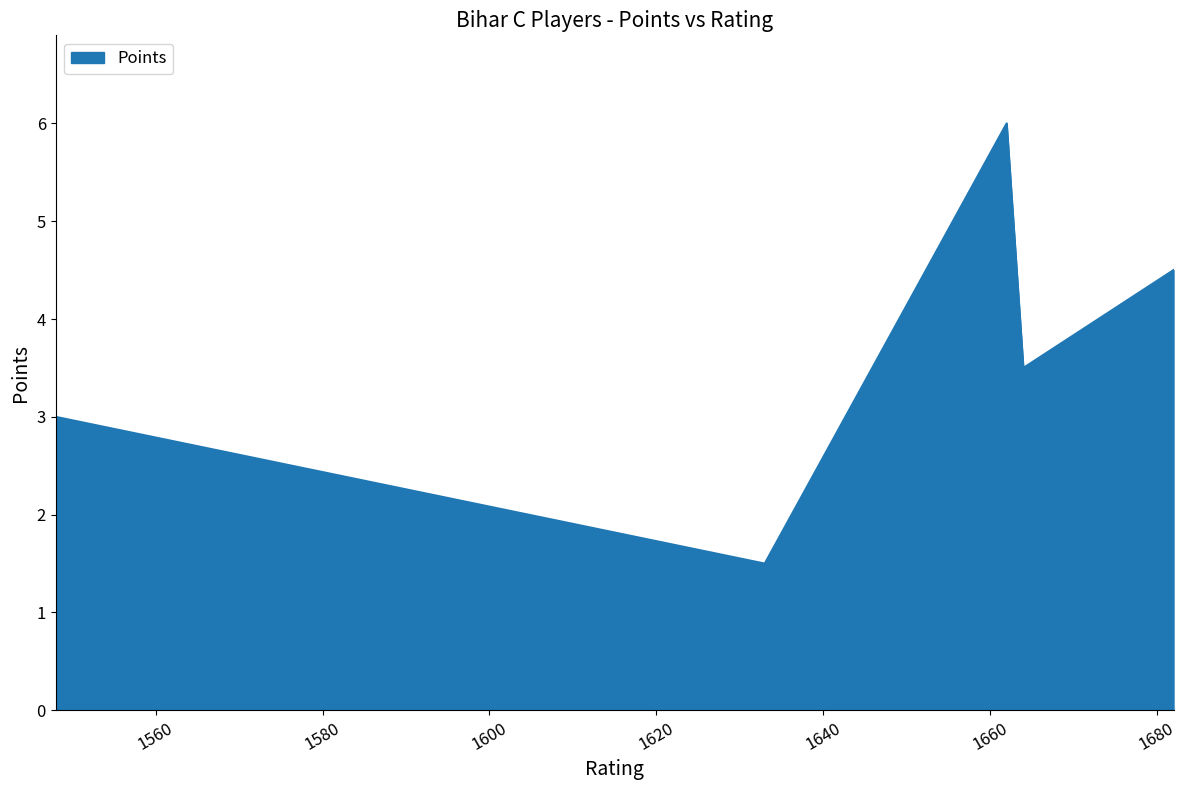

What is the minimum value shown in the chart?

1.5